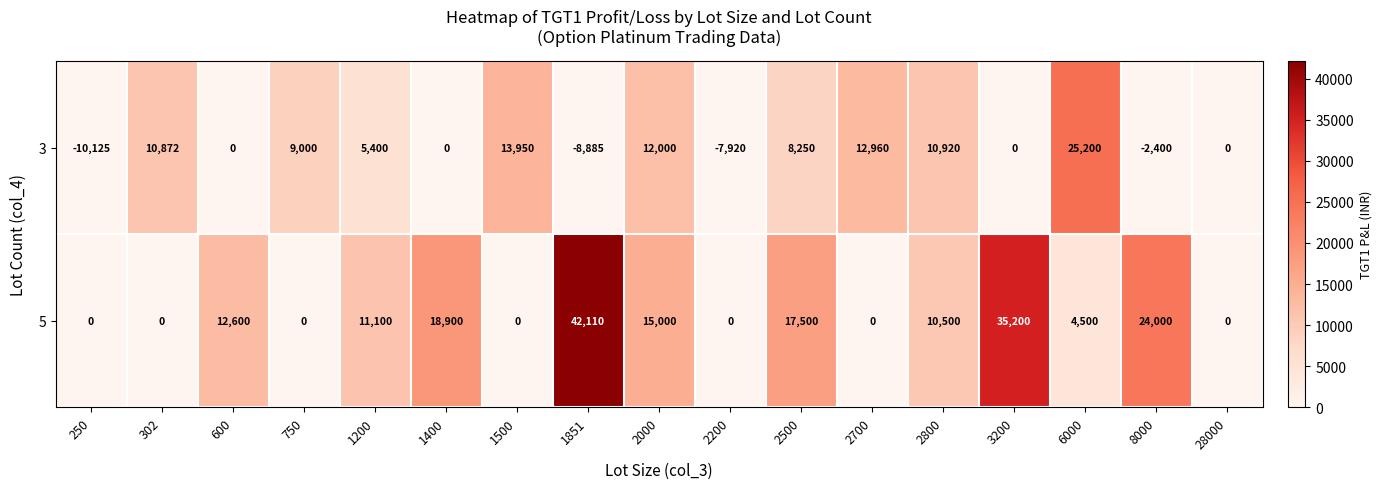

At how many categories does at least one series exceed 17642?

5